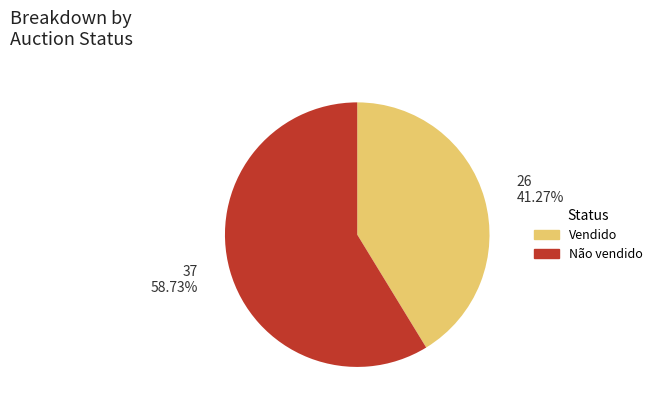

How many slices are in this pie chart?

2